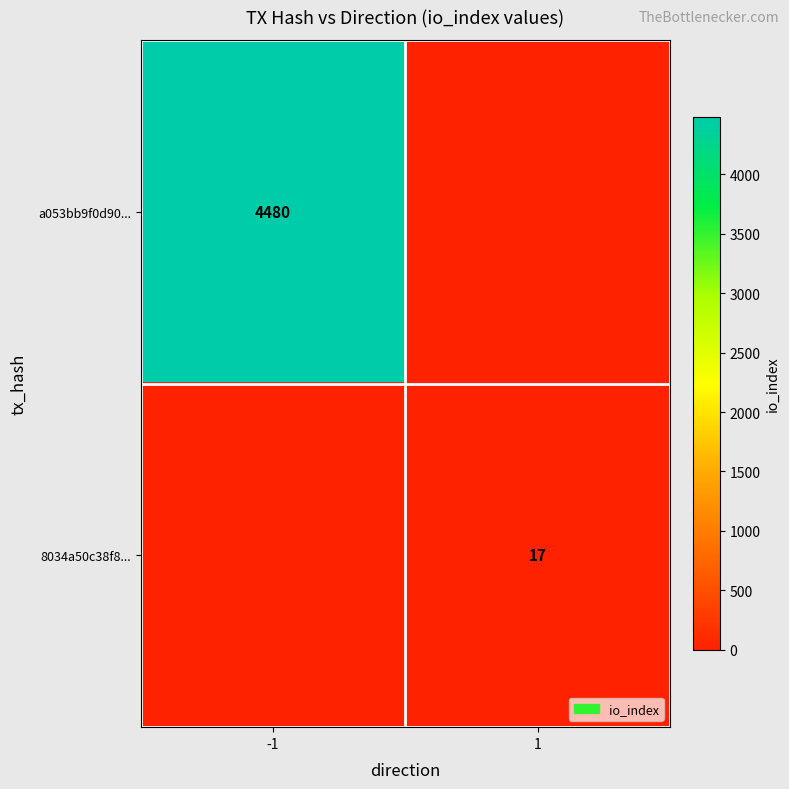

The value of a053bb9f0d90... at -1 is 4480. True or false?

True